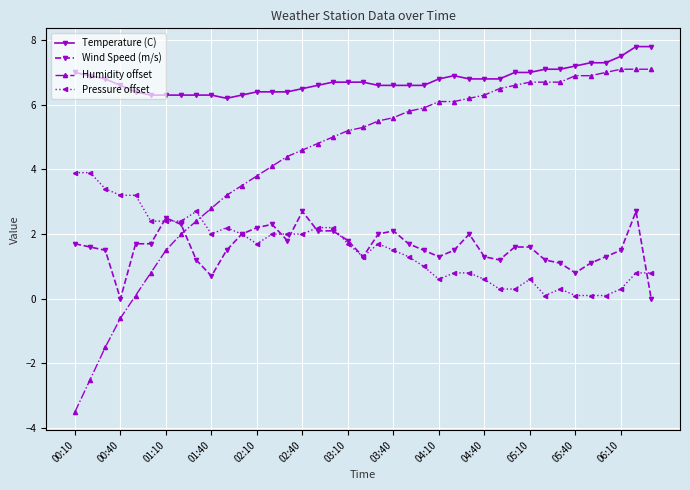

What is the value of the Temperature (C) point at the 7th from the left?

6.3